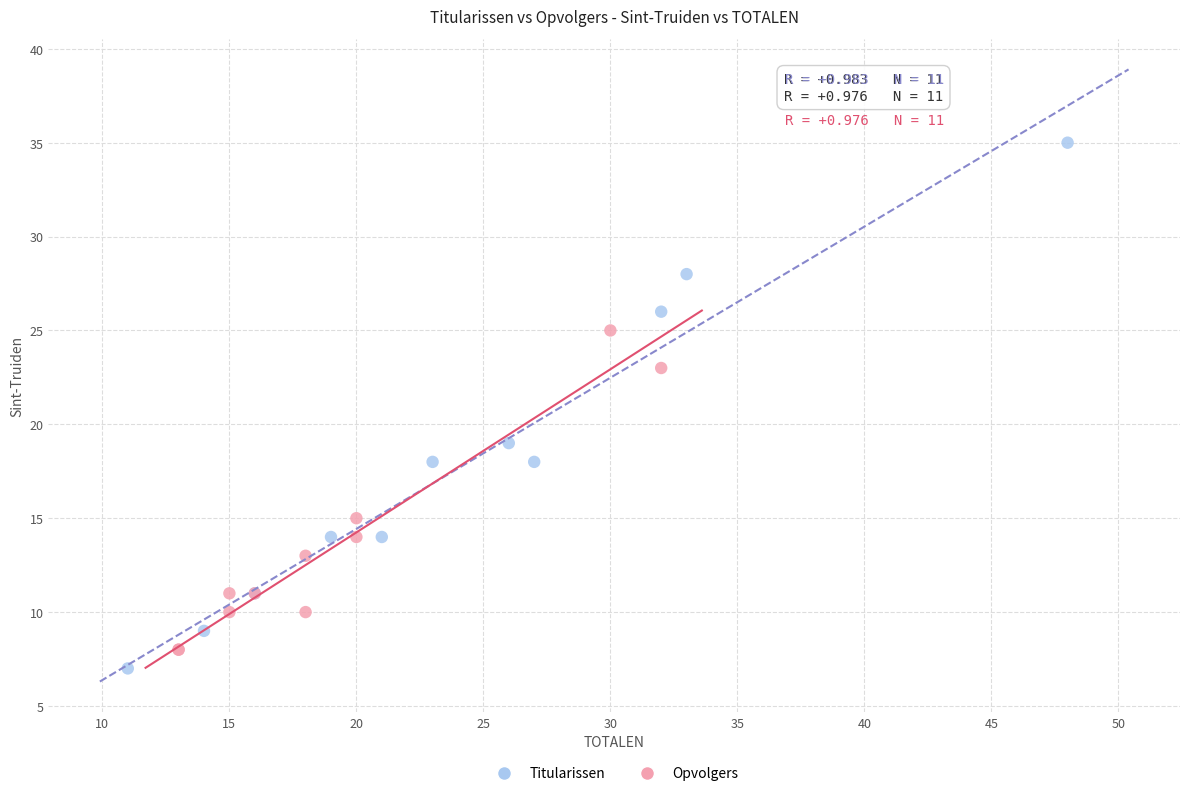

What are all the series names shown in the legend?

Titularissen, Opvolgers